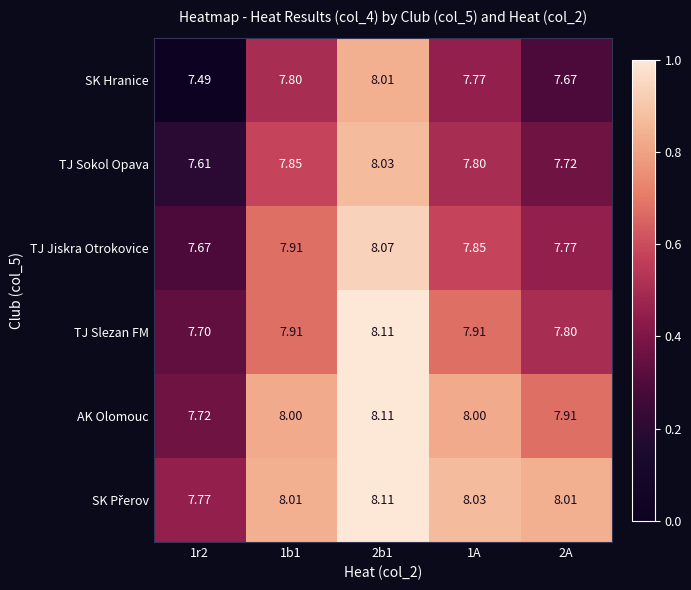

Which series has the widest spread of values?

SK Hranice